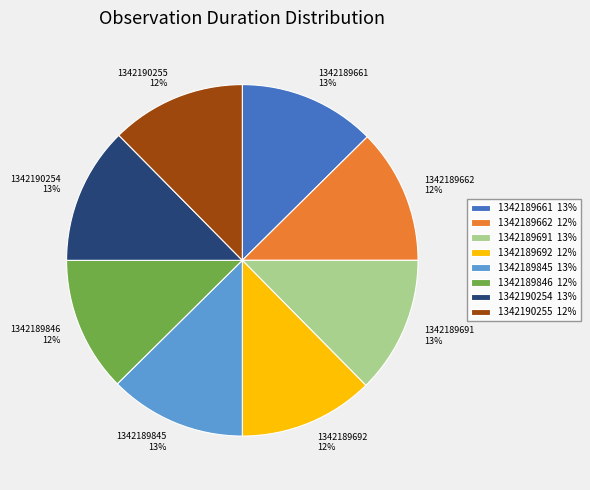

The 1342189691 slice represents 13% of the pie. True or false?

True